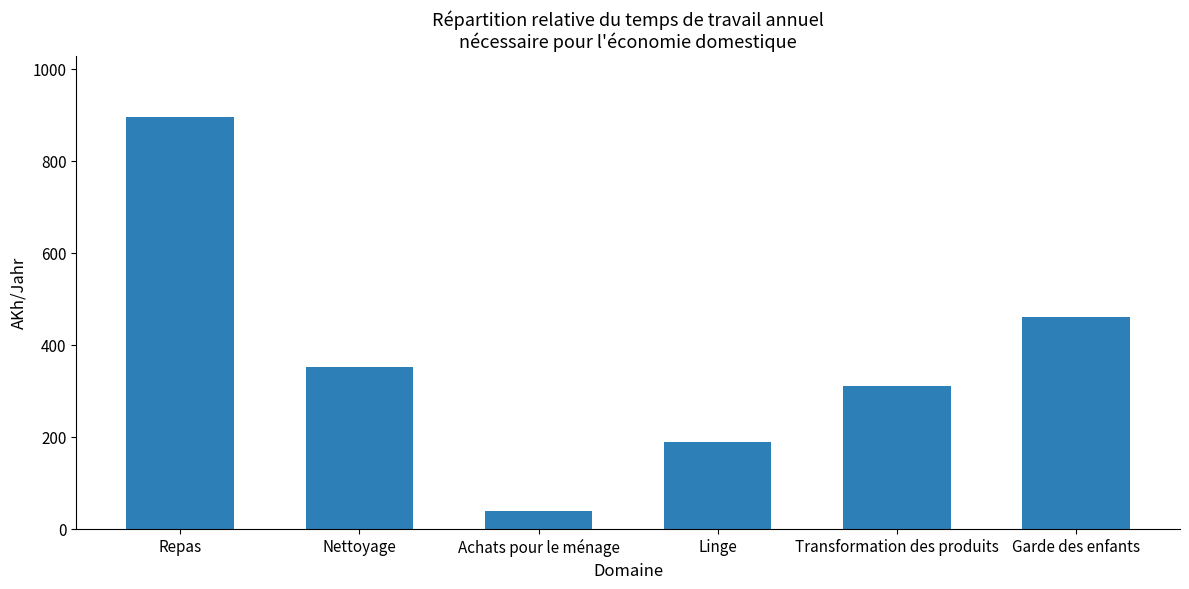

At which label does the data first exceed 351?

Repas